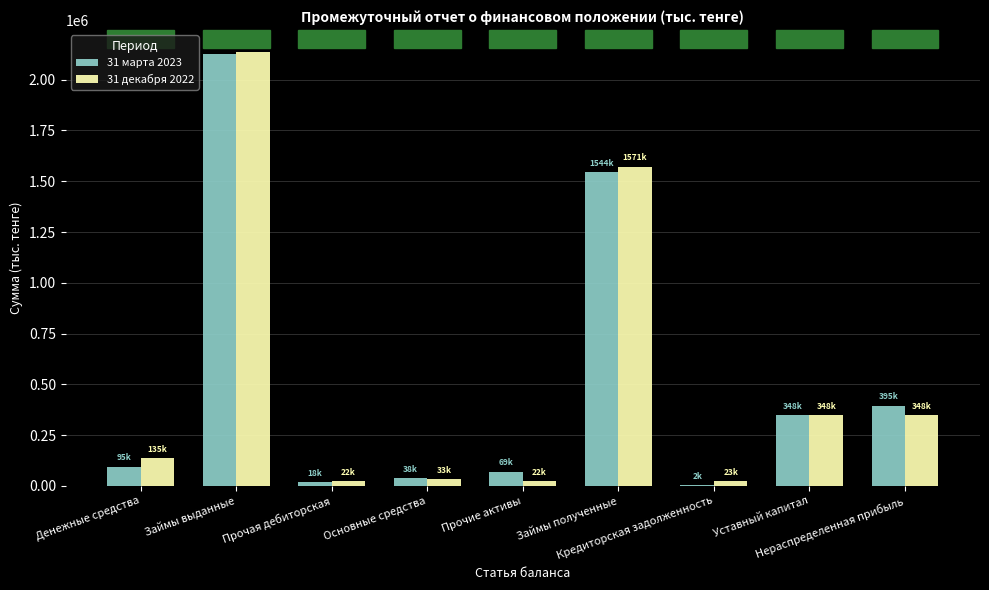

Read the 31 марта 2023 value at Уставный капитал, to the nearest 10.

348550